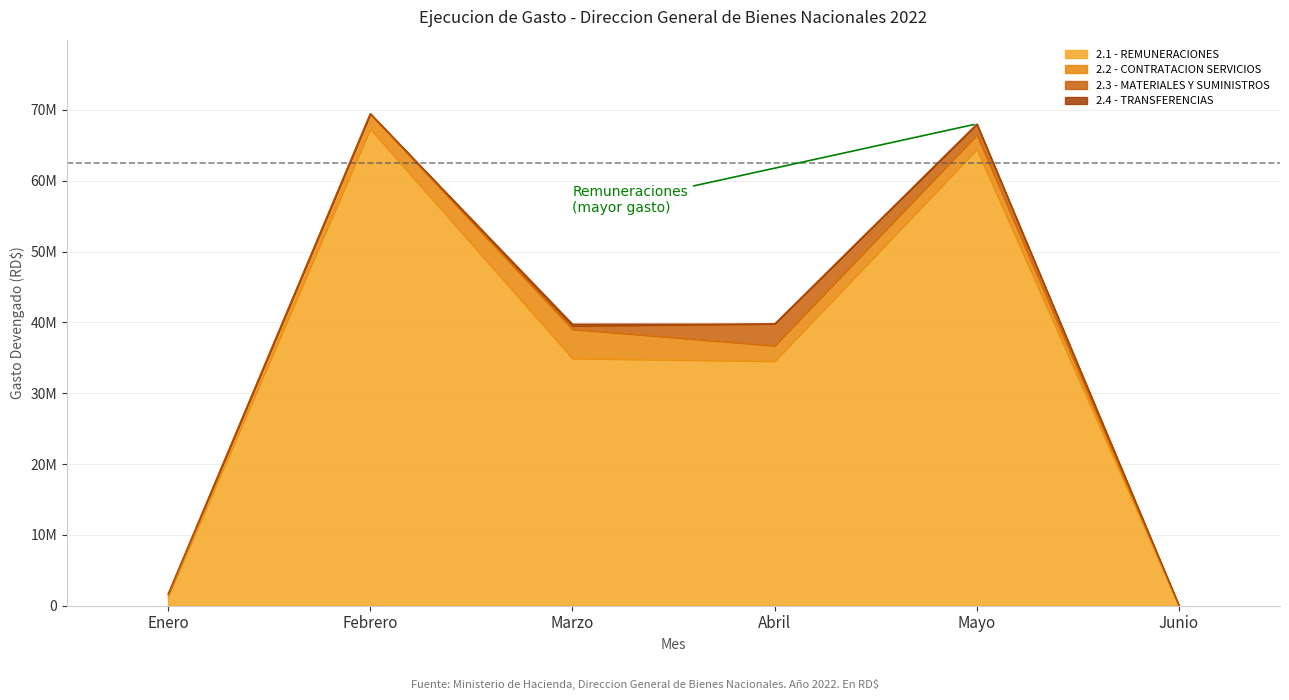

At which label does 2.3 - MATERIALES Y SUMINISTROS first exceed 483901?

Marzo